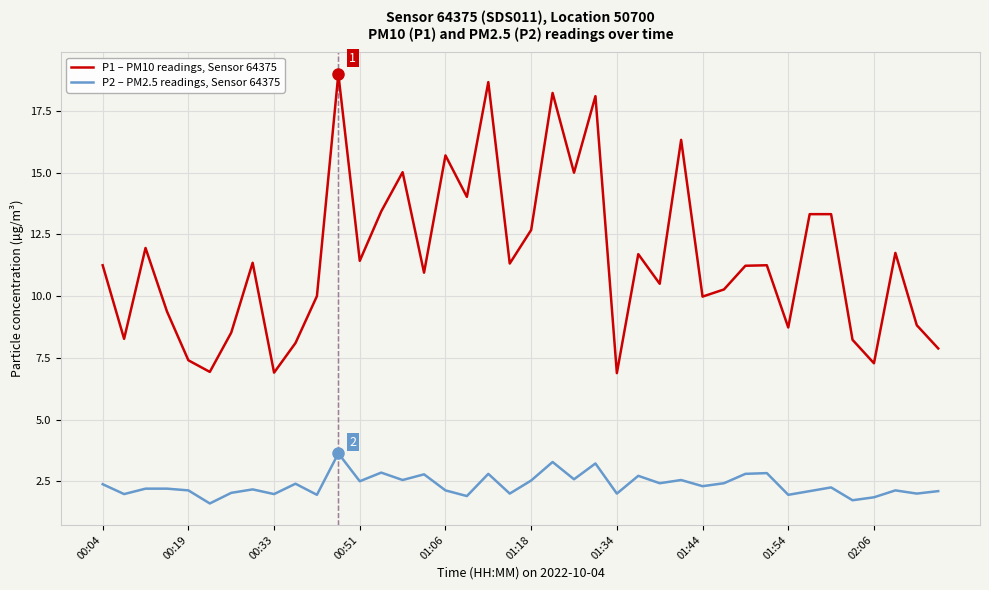

True or false: P1 – PM10 readings, Sensor 64375 and P2 – PM2.5 readings, Sensor 64375 cross at least once.

False